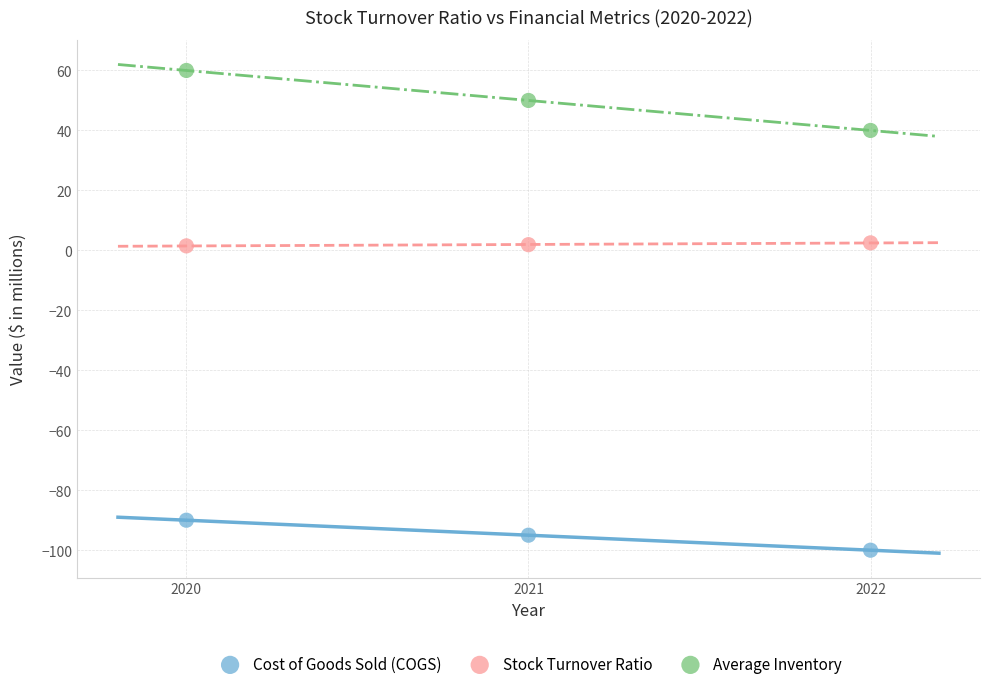

Which series has the widest spread of Y values?

Average Inventory